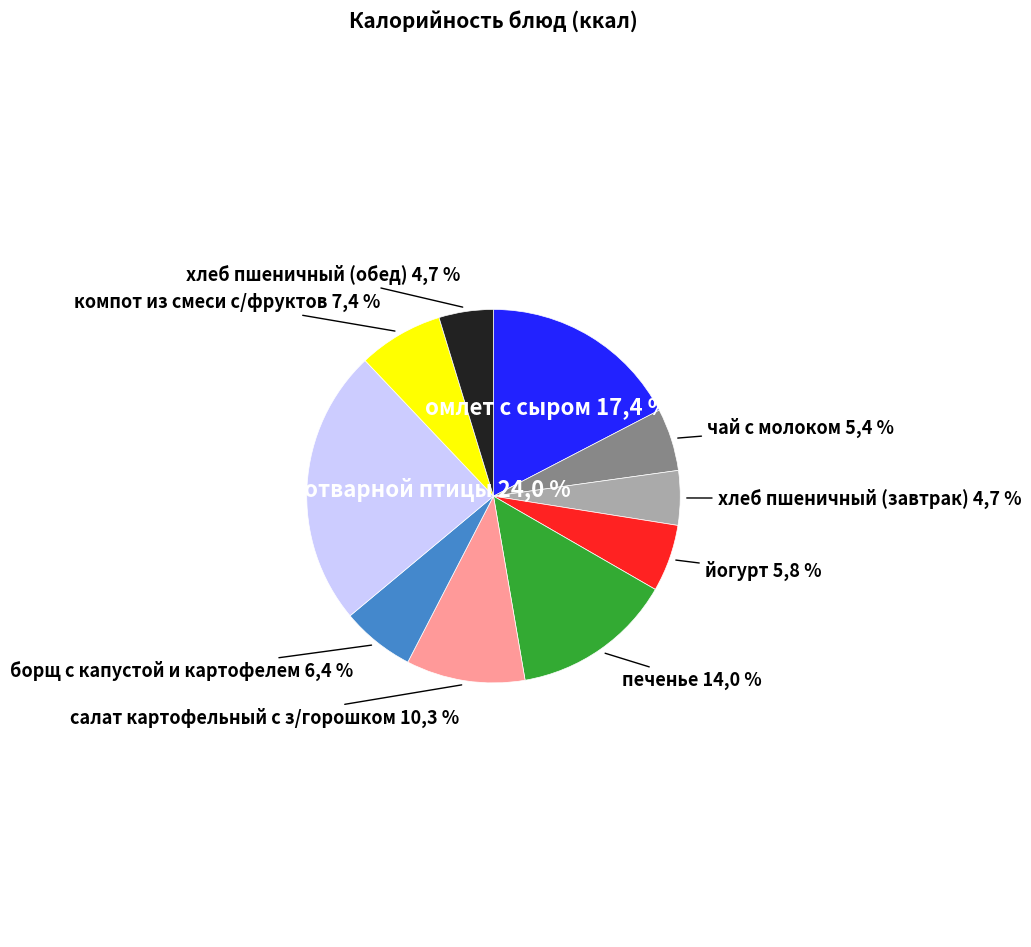

What percentage is the хлеб пшеничный (завтрак) slice, to the nearest percent?

5%